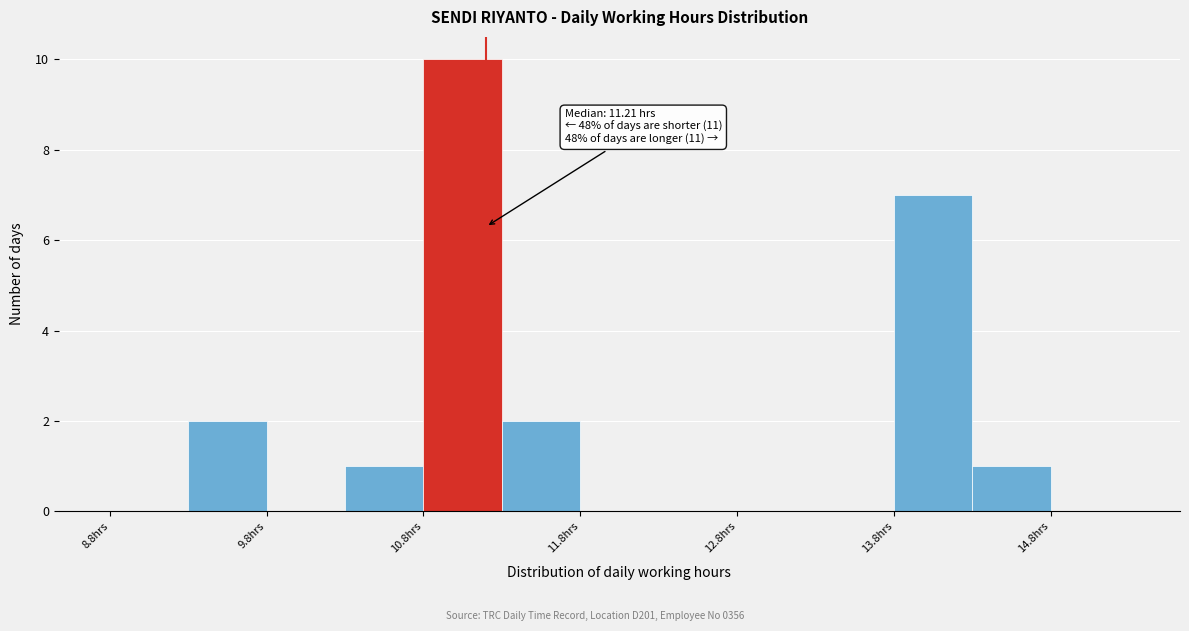

Over which range of the x-axis is the bar tallest?

10.81 to 11.31